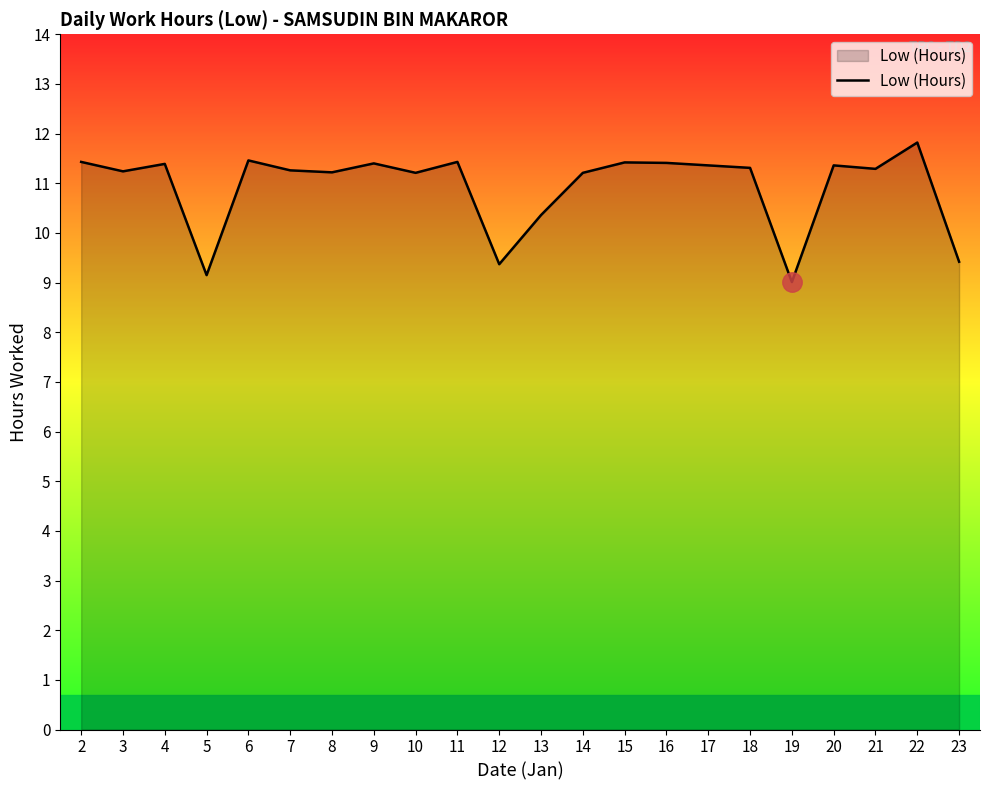

What is the sum of the values at 19 and 6?

20.5